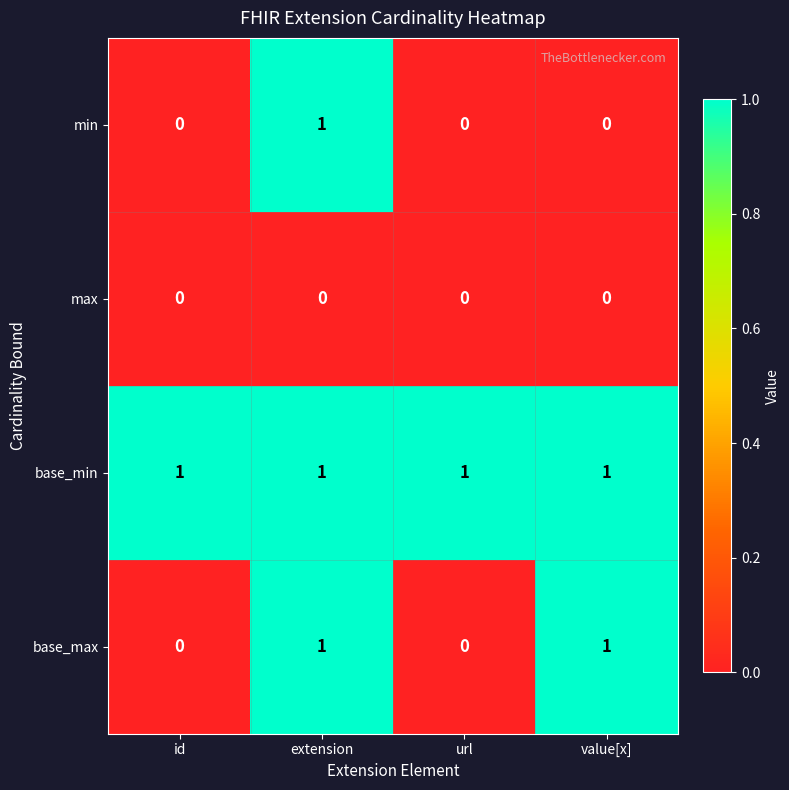

At which label does min reach its peak?

extension